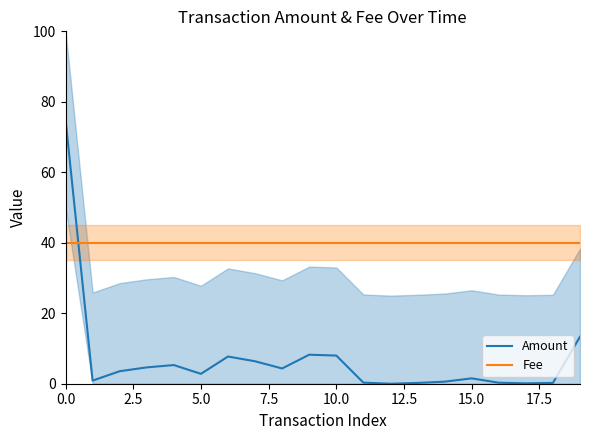

True or false: Fee has more than 1 points higher than both neighbors.

False